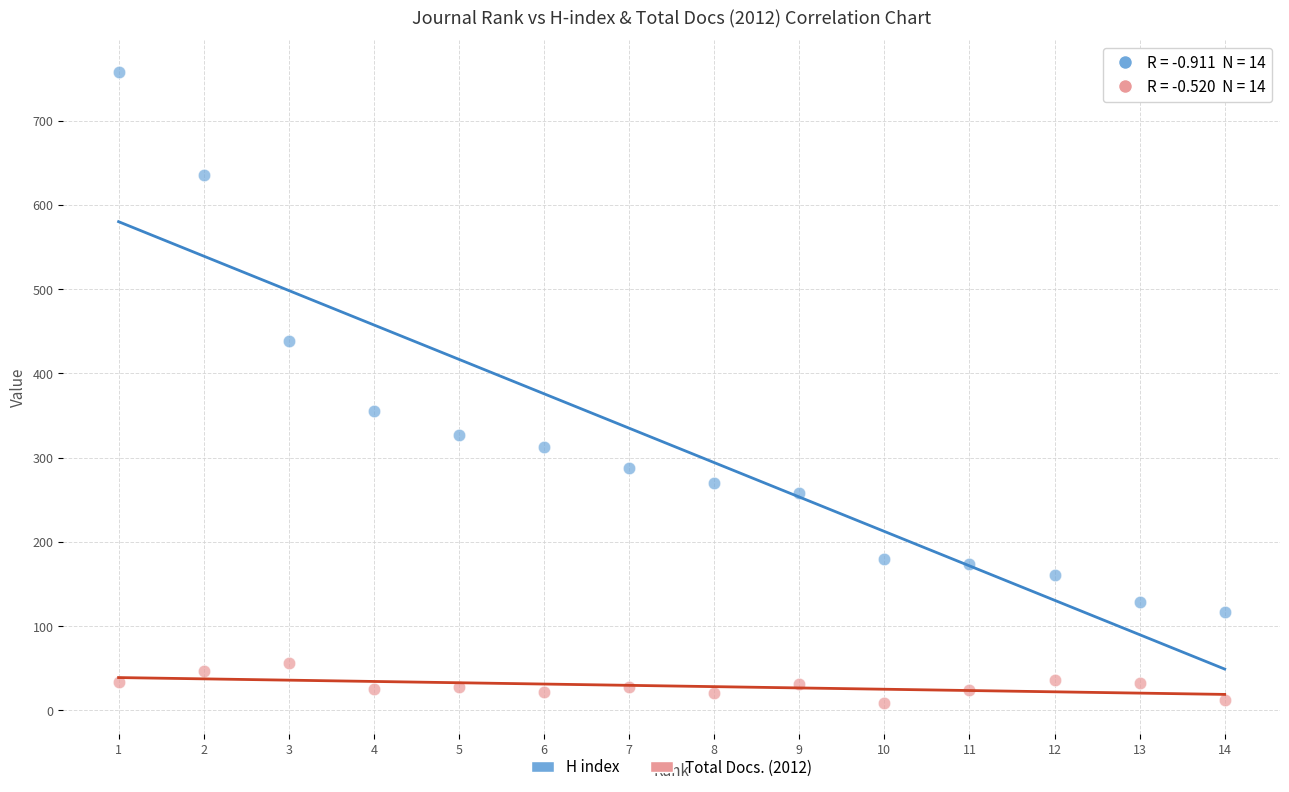

What are all the series names shown in the legend?

H index, Total Docs. (2012)